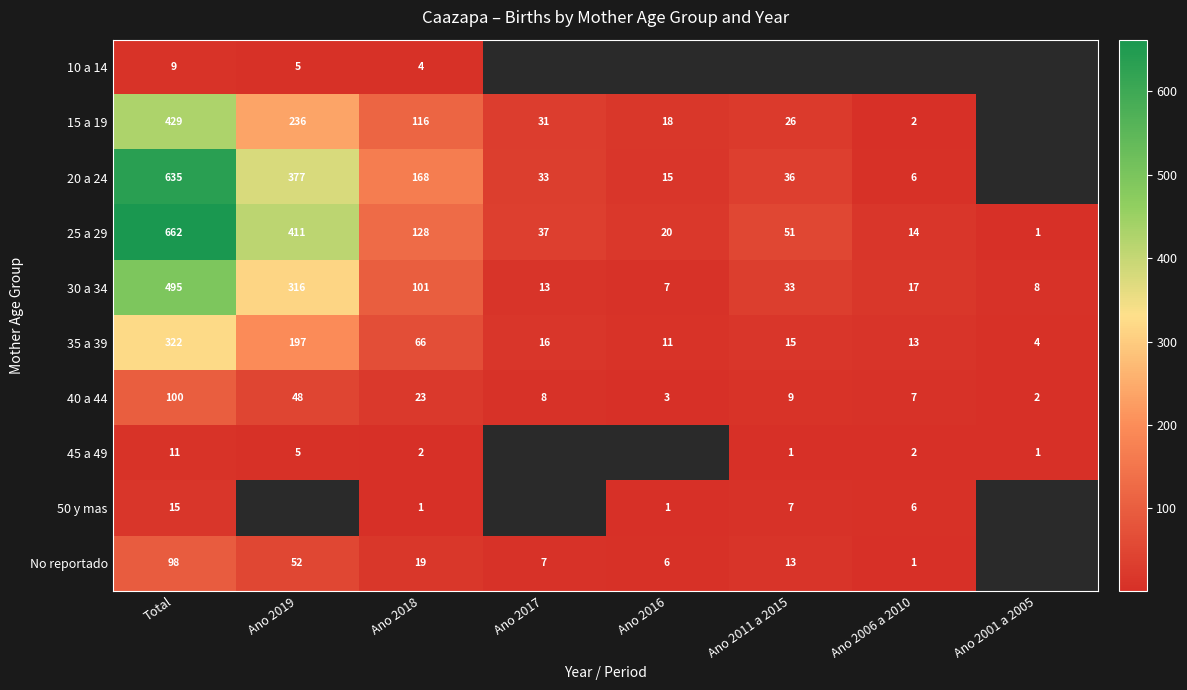

At which label does 20 a 24 first exceed 168?

Total